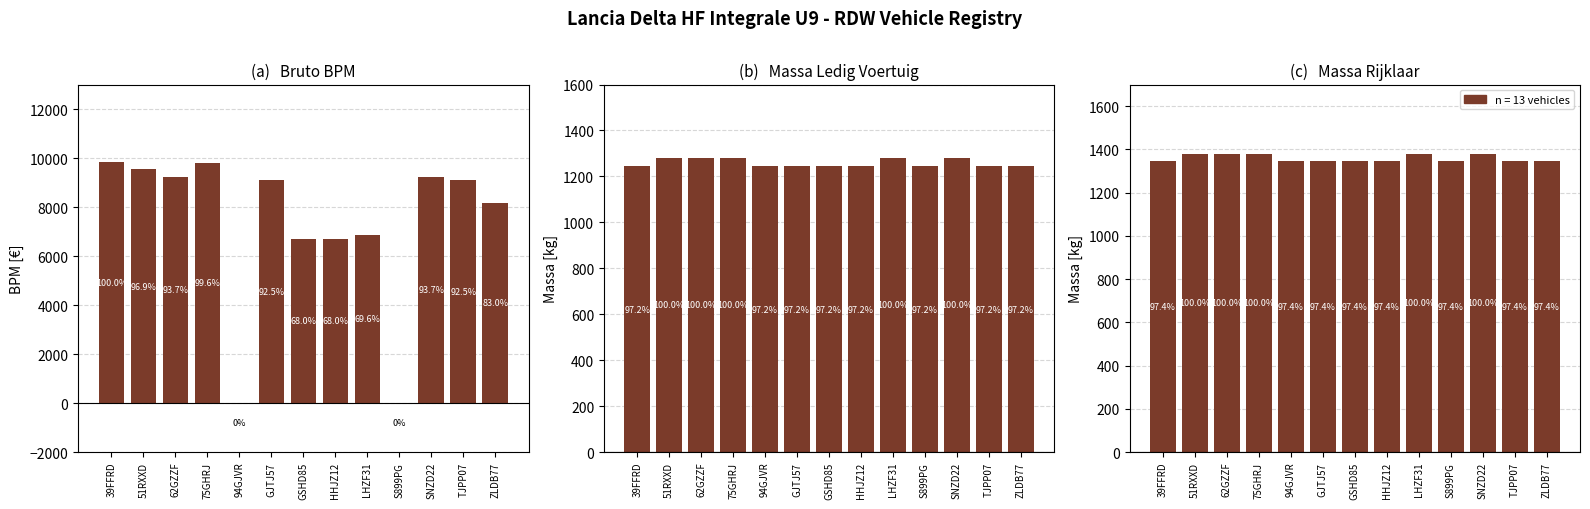

How many values in the massa_rijklaar series exceed 1345?

5